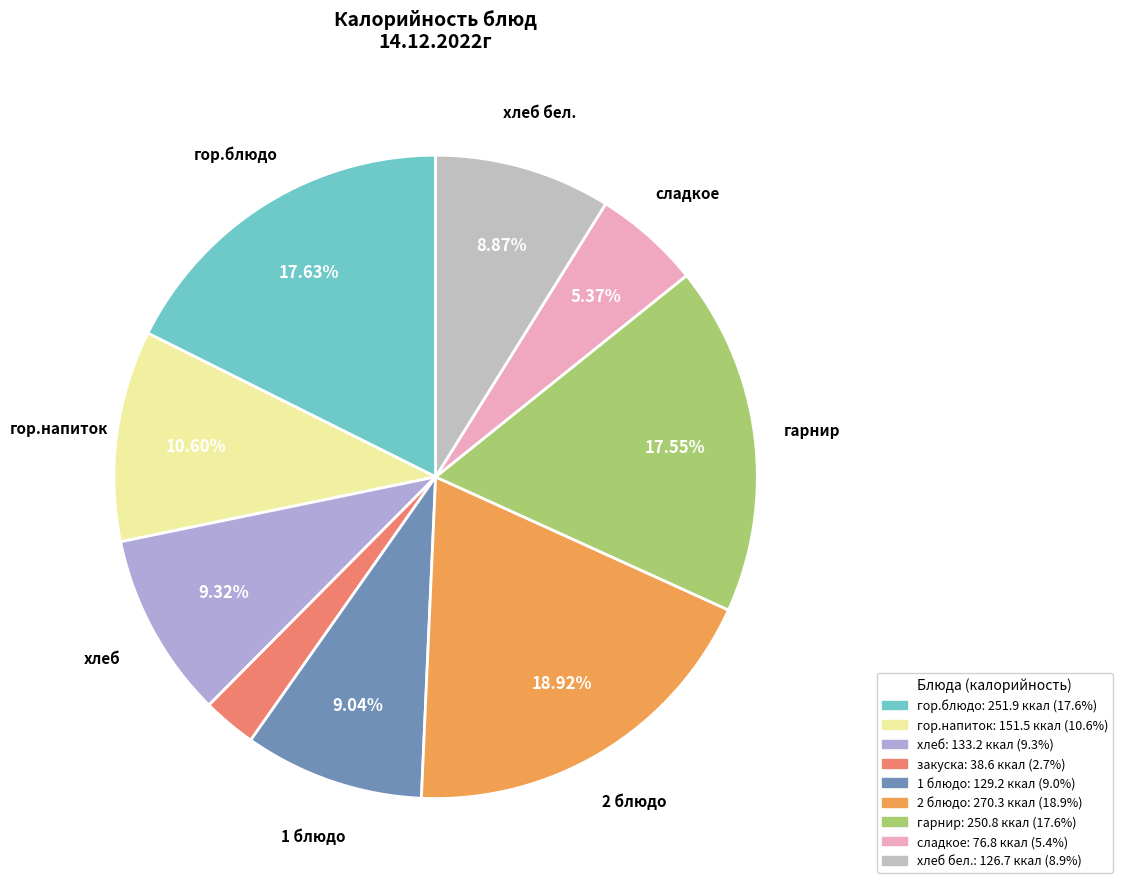

How many segments does this pie chart have?

9